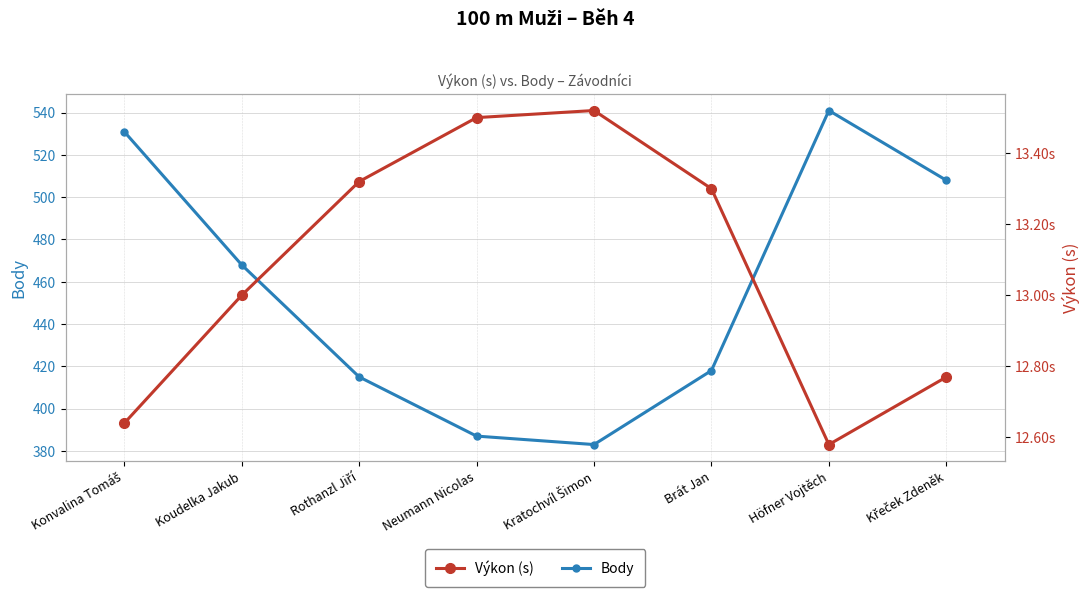

In Výkon (s), how many points are lower than both neighbors (excluding endpoints)?

1